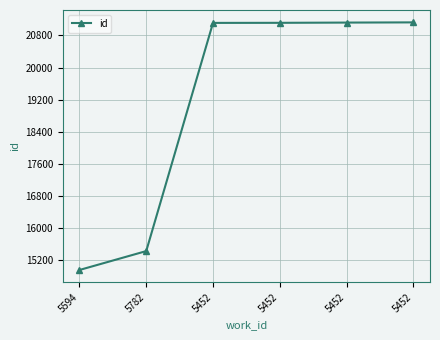

How many lines are shown in the chart?

1